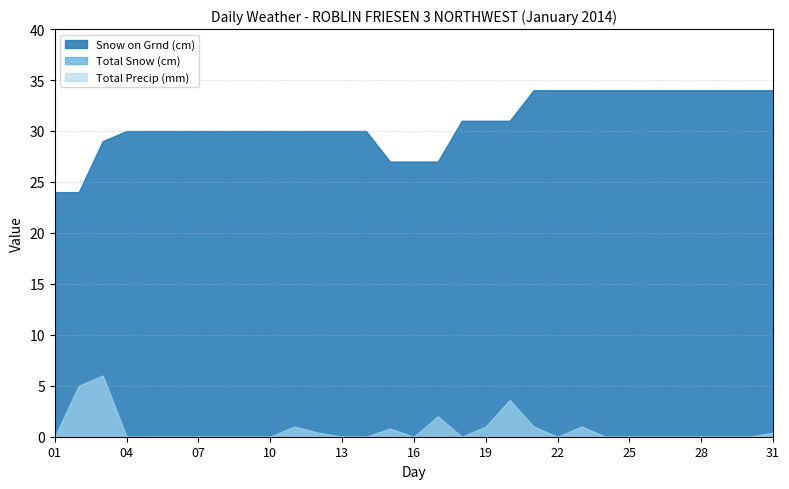

True or false: Snow on Grnd (cm) has more than 2 points higher than both neighbors.

False